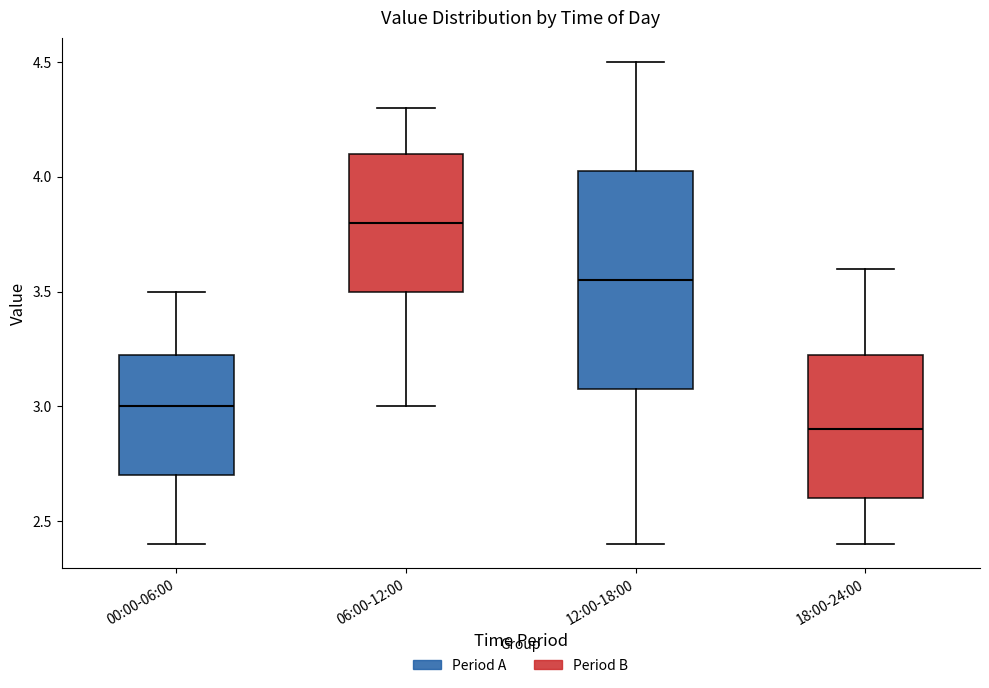

Which box is the tallest, from its lower edge to its upper edge?

12:00-18:00